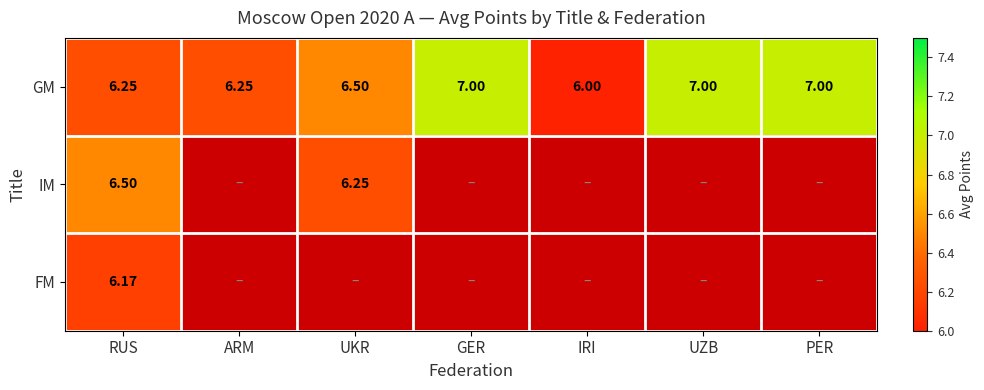

How many values in IM are above zero?

2